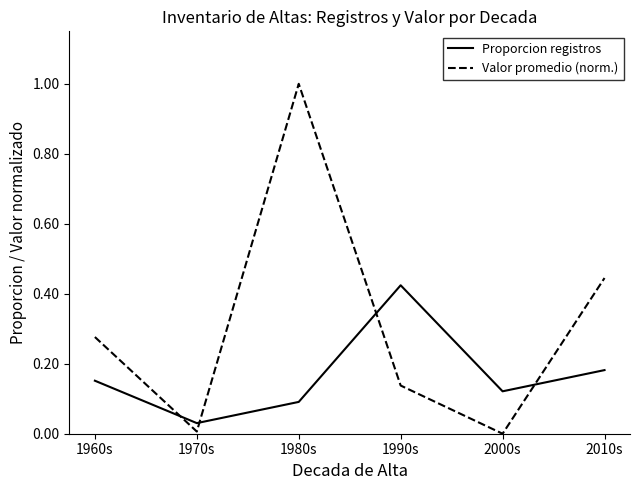

What is the total value across all series at 1990s?

0.6